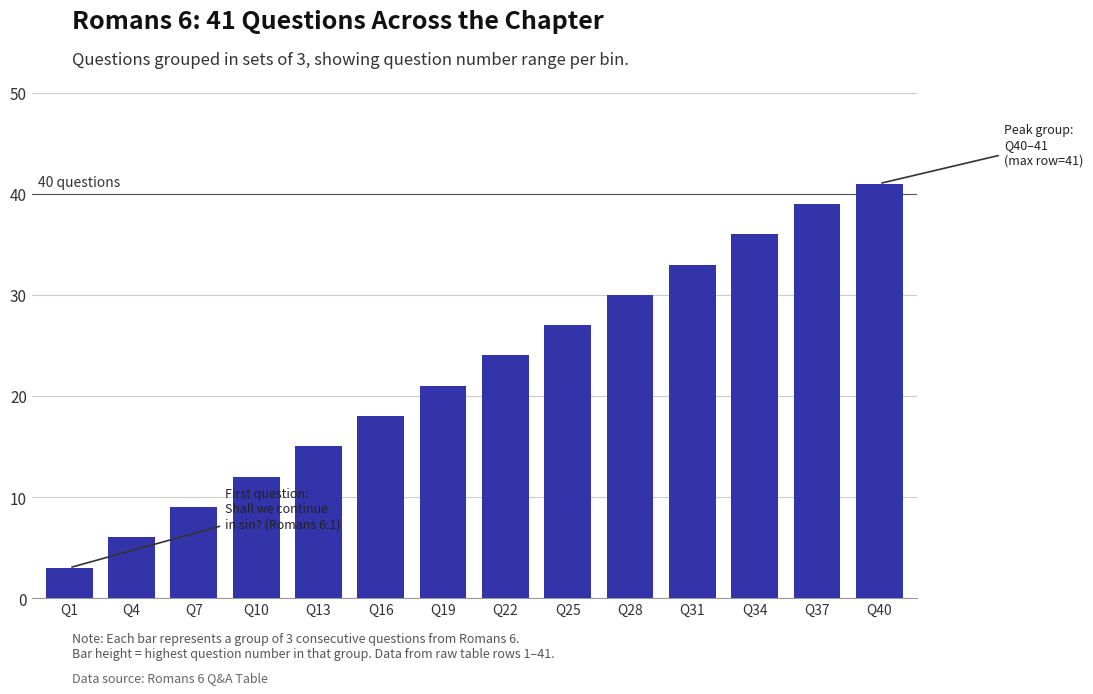

Reading right to left, list all the values displayed in this chart.

Q40=41	Q37=39	Q34=36	Q31=33	Q28=30	Q25=27	Q22=24	Q19=21	Q16=18	Q13=15	Q10=12	Q7=9	Q4=6	Q1=3